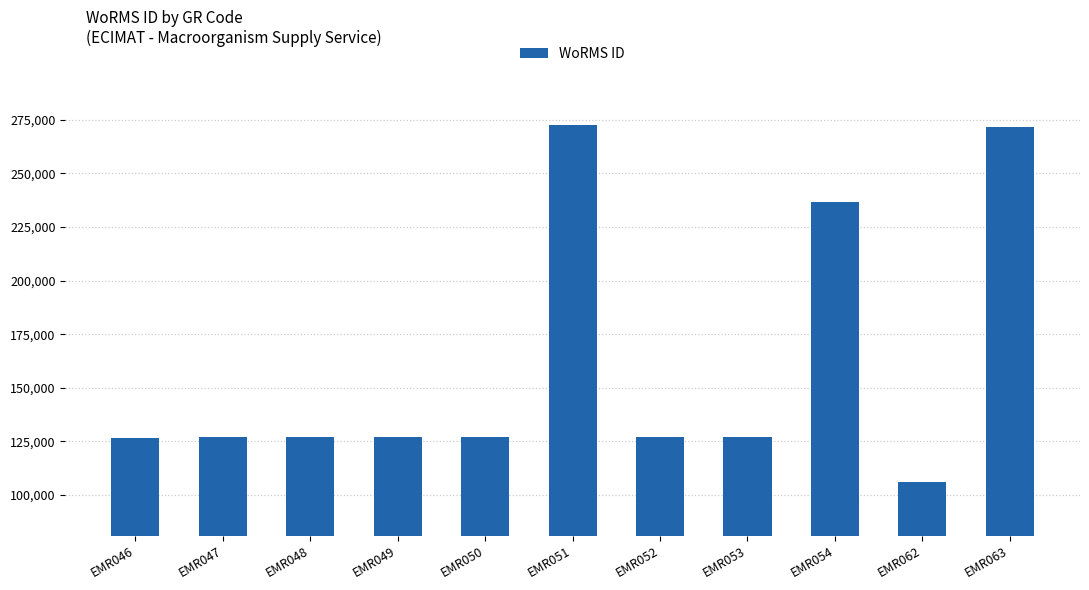

What is the smallest value displayed?

105891